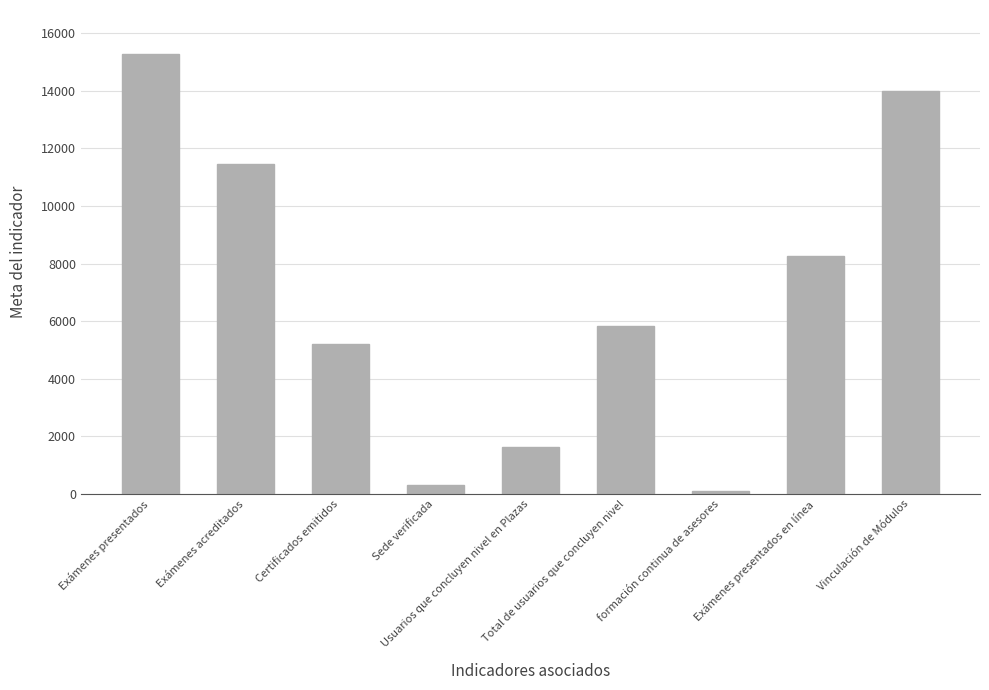

Reading right to left, list all the values displayed in this chart.

14000	8273	91	5830	1629	300	5210	11450	15273